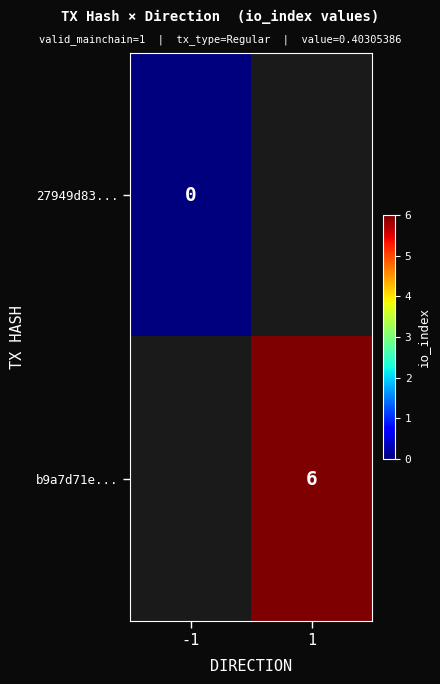

Which category has the lowest value across all series?

-1